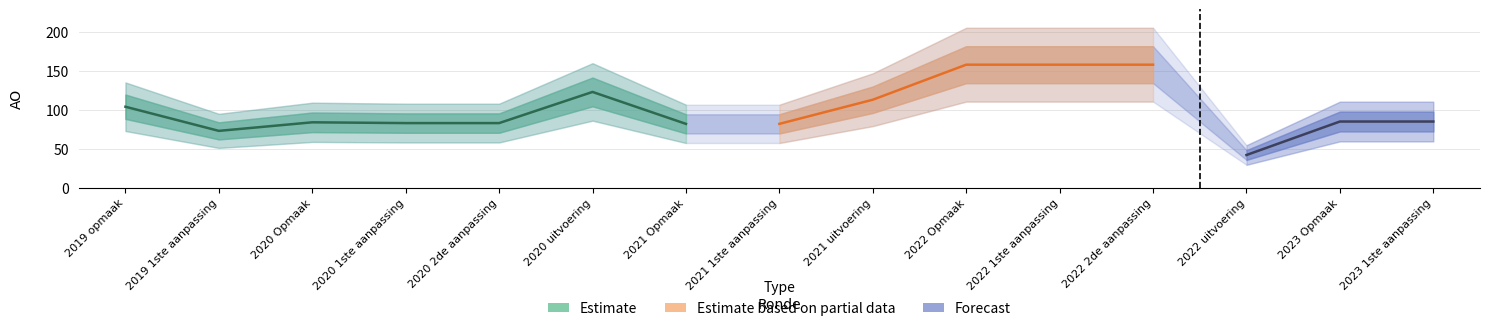

What is the sum of the values at 2020 uitvoering and 2021 1ste aanpassing?

205